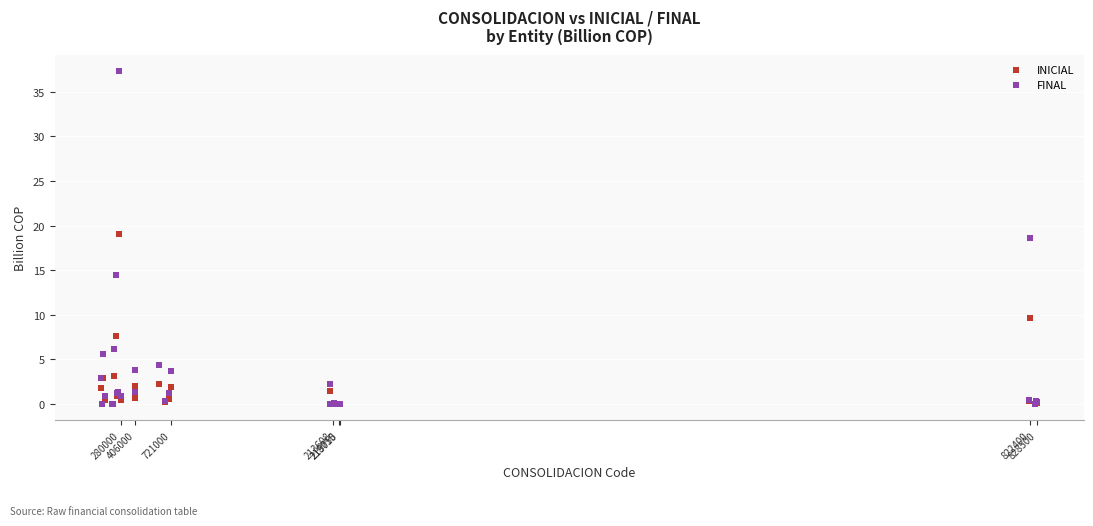

Which series has the largest Y range (max minus min)?

FINAL